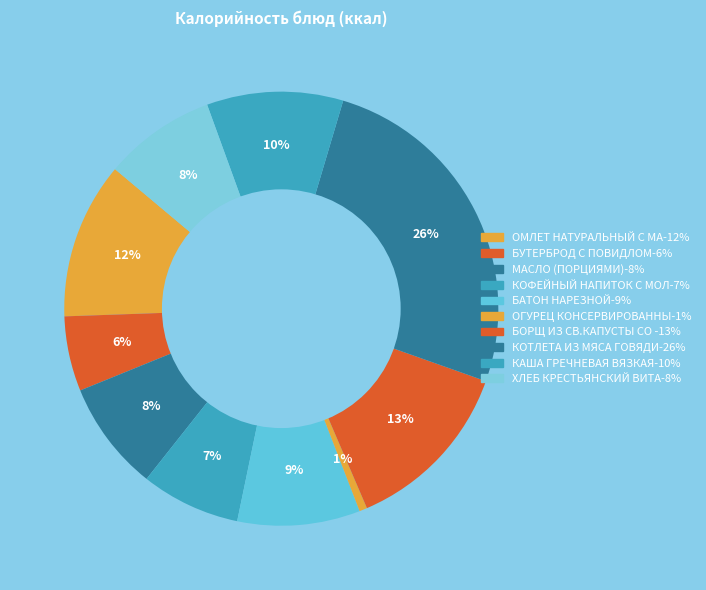

How many slices are in this pie chart?

10